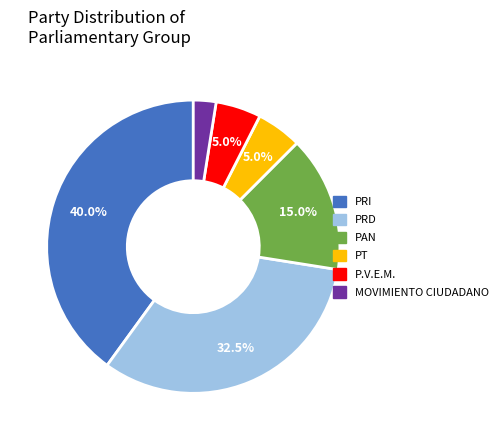

What percentage do PRI and PT together represent?

45.0%